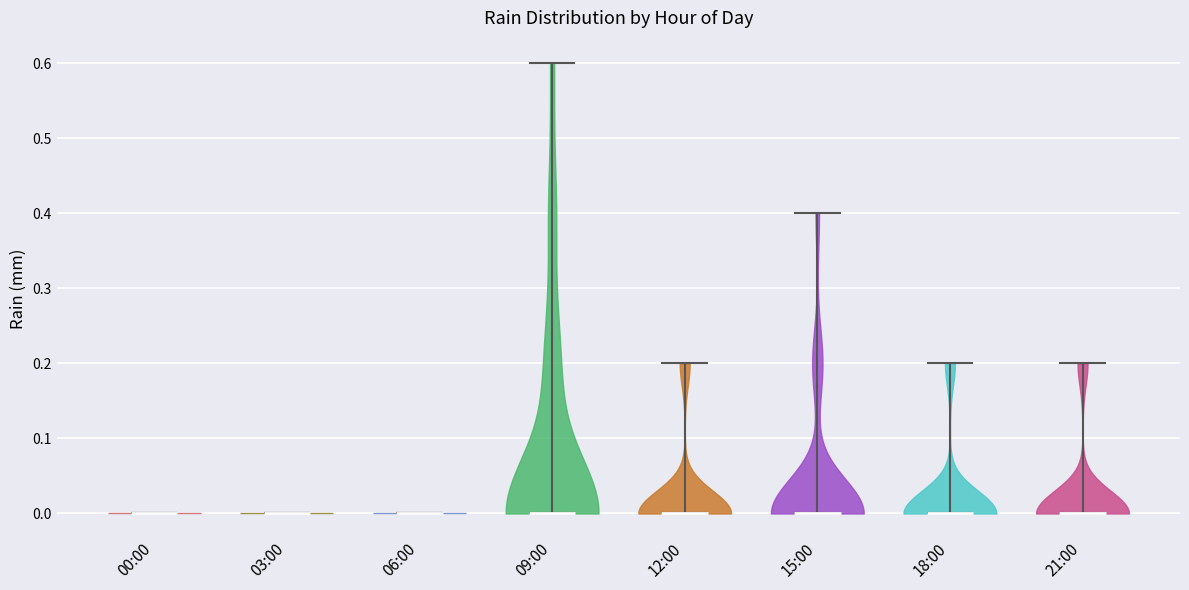

What is the highest point the violin for 18:00 reaches on the y-axis? The values are not printed on the chart, so give them approximately, as read against the axis.

0.2